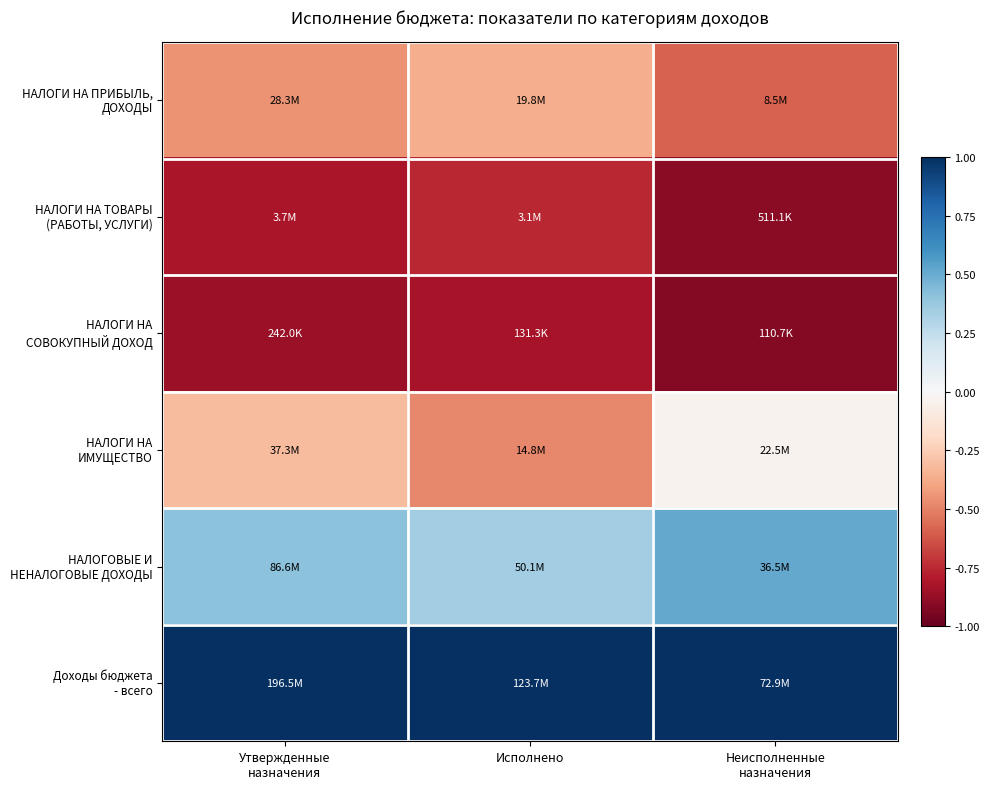

At which category does the chart reach its peak across all series?

Утвержденные
назначения